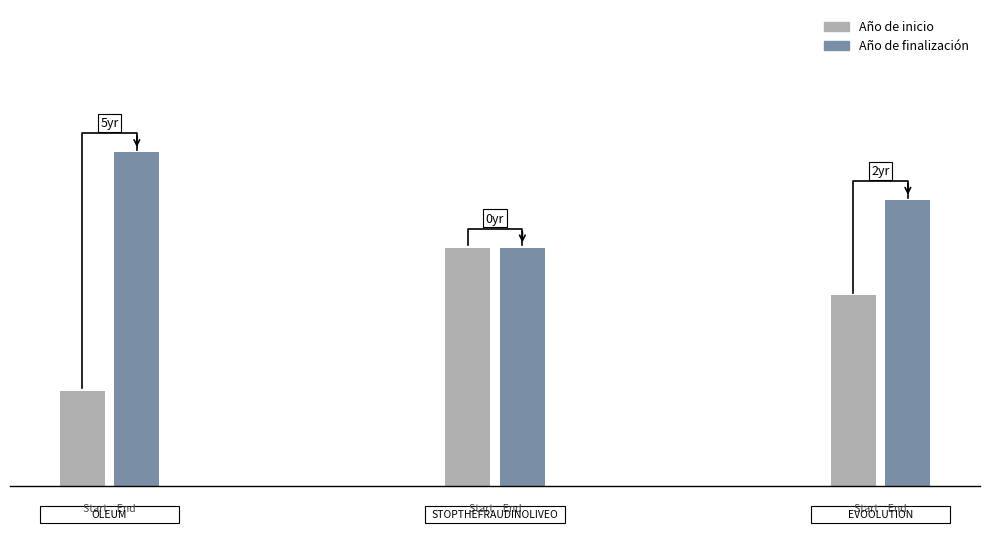

Which series has the widest spread of values?

Año de inicio